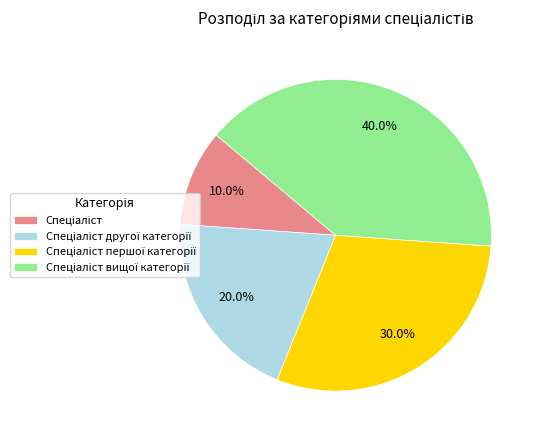

Does any single category account for the majority?

No